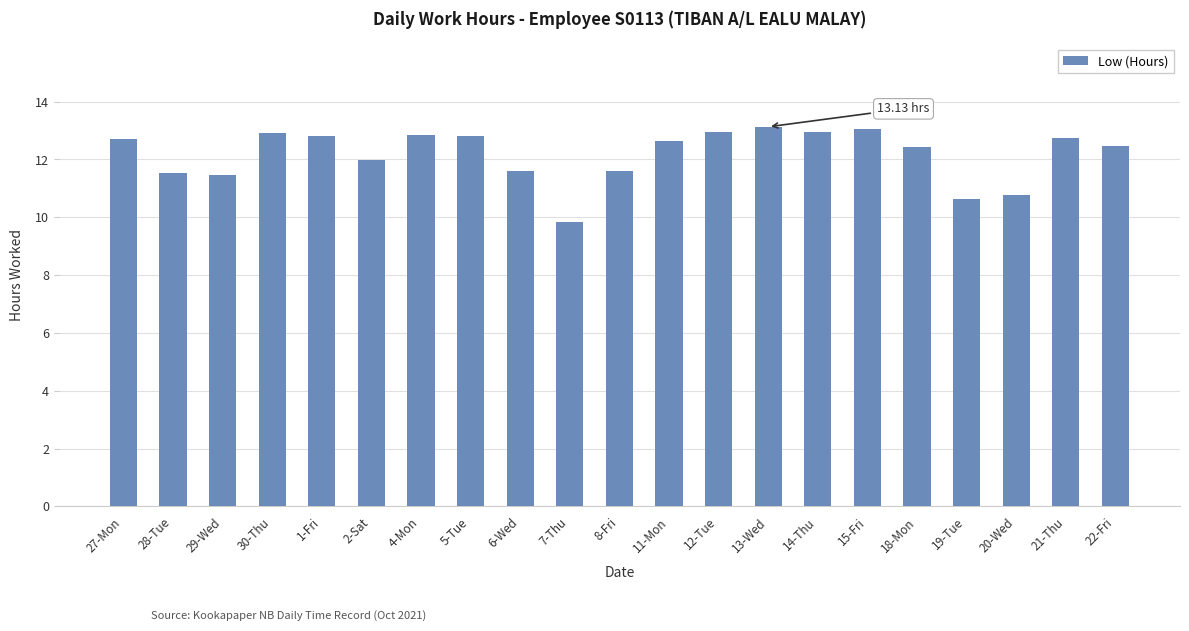

What is the difference between the maximum and minimum values?

3.3